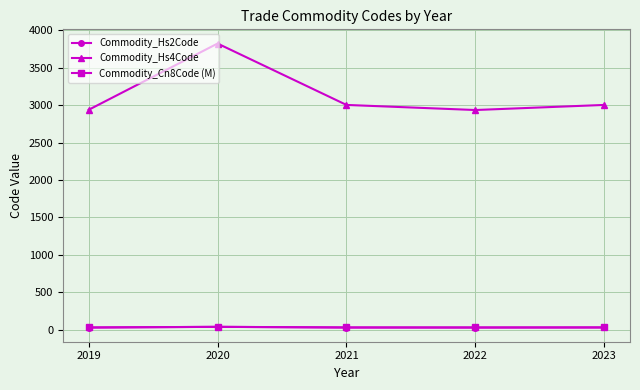

True or false: Commodity_Cn8Code (M) has more than 2 points higher than both neighbors.

False